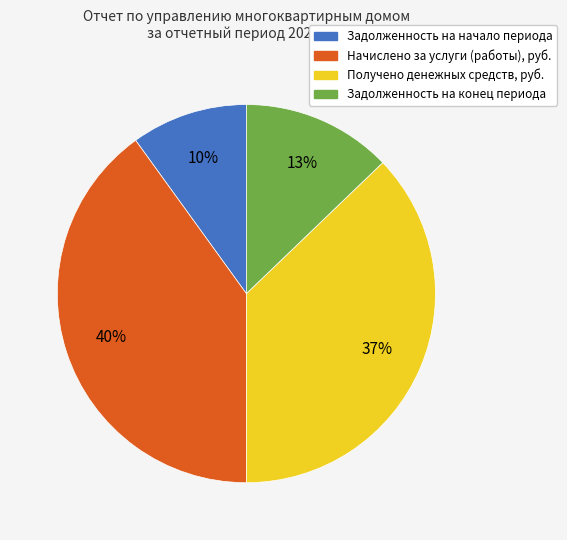

To the nearest percent, what portion does Задолженность на начало периода represent?

10%